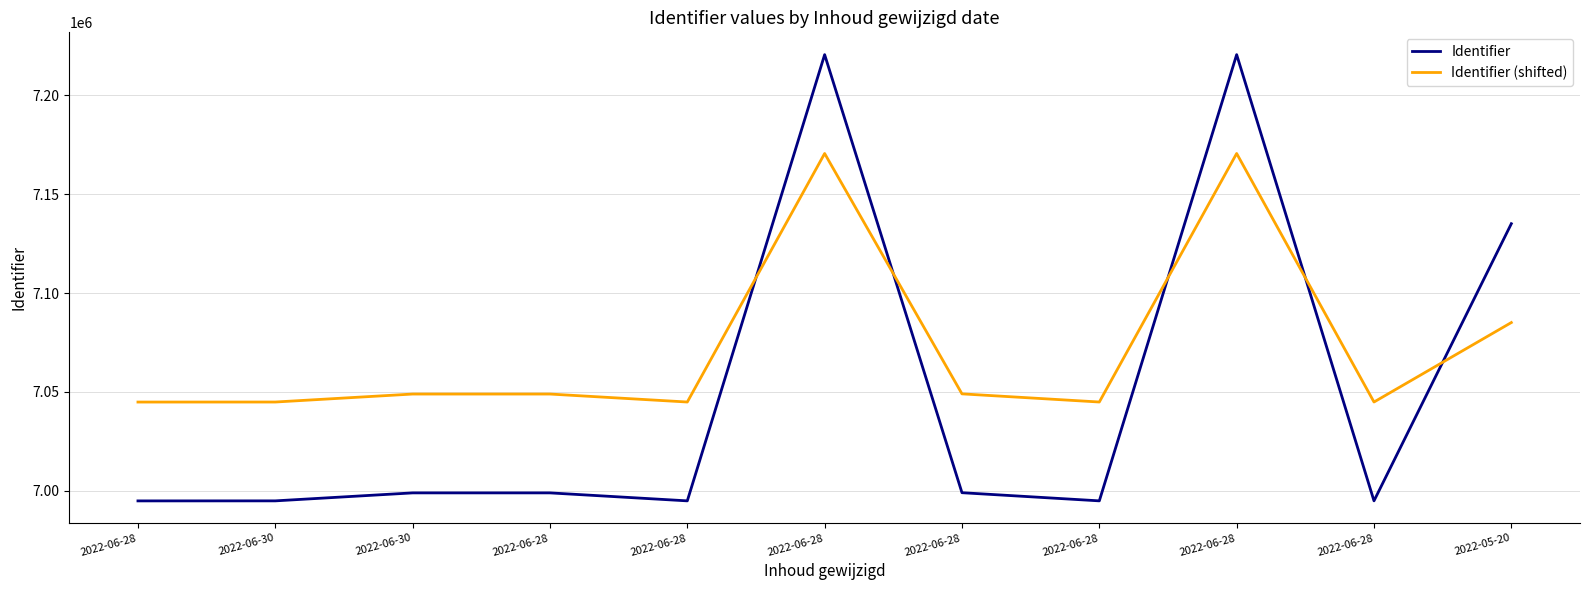

Where do Identifier (shifted) and Identifier first cross each other?

2022-06-28 and 2022-06-28